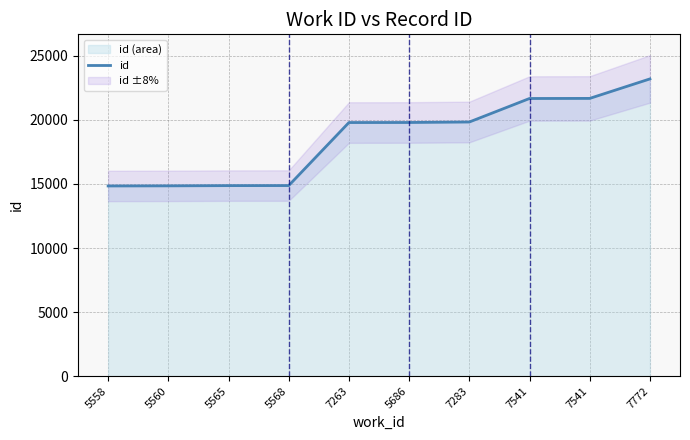

What is the change in value from 5568 to 5686?

+4924